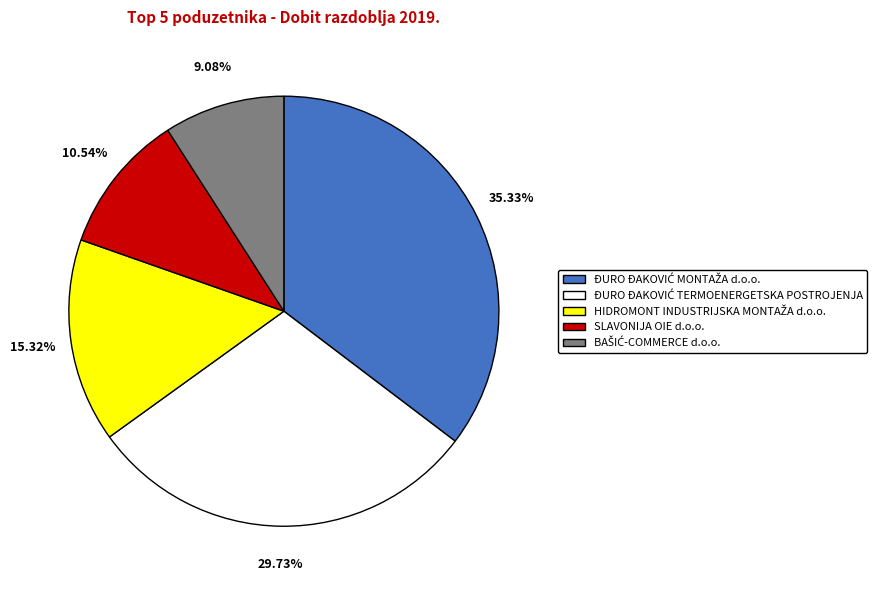

Does any single category account for the majority?

No